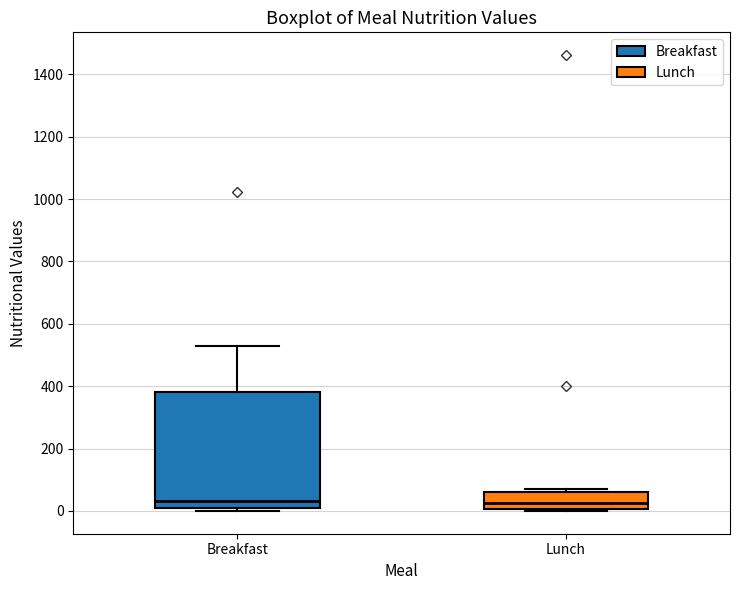

Where does the upper whisker of the box for Breakfast end on the y-axis? The values are not printed on the chart, so give them approximately, as read against the axis.

520